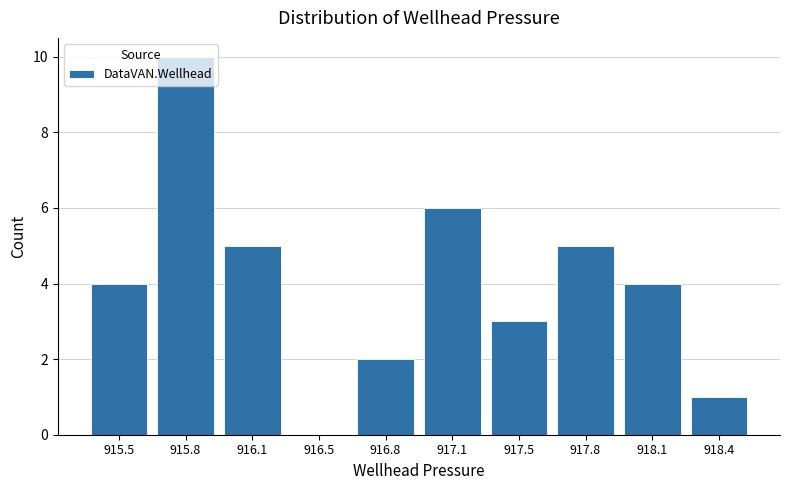

Approximately how many times larger is the value at 917.8 compared to 915.8?

0.5